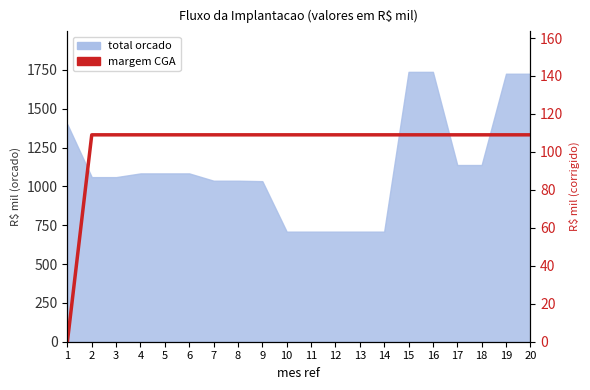

How many lines are shown in the chart?

1